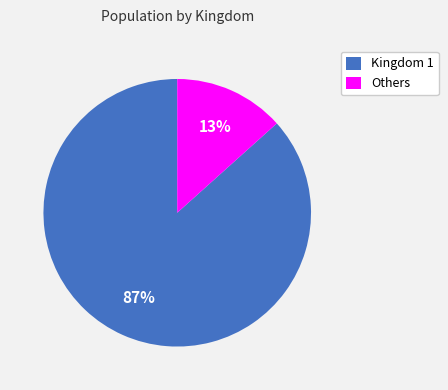

Count the number of slices in the pie.

2